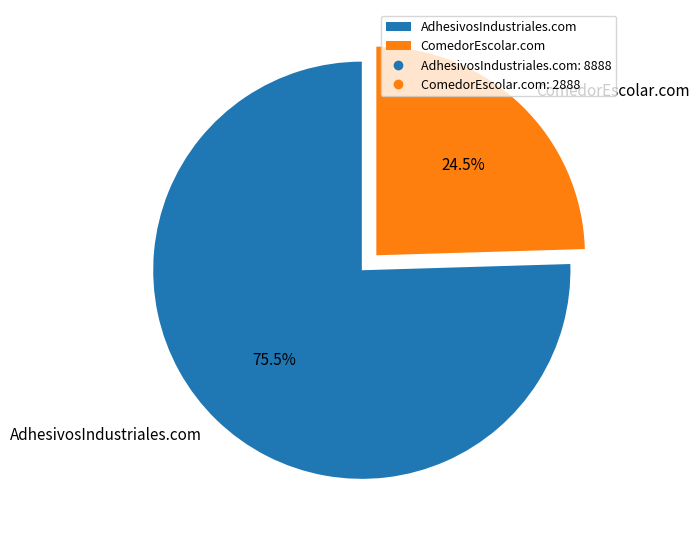

Is the sum of ComedorEscolar.com and AdhesivosIndustriales.com greater than half?

Yes